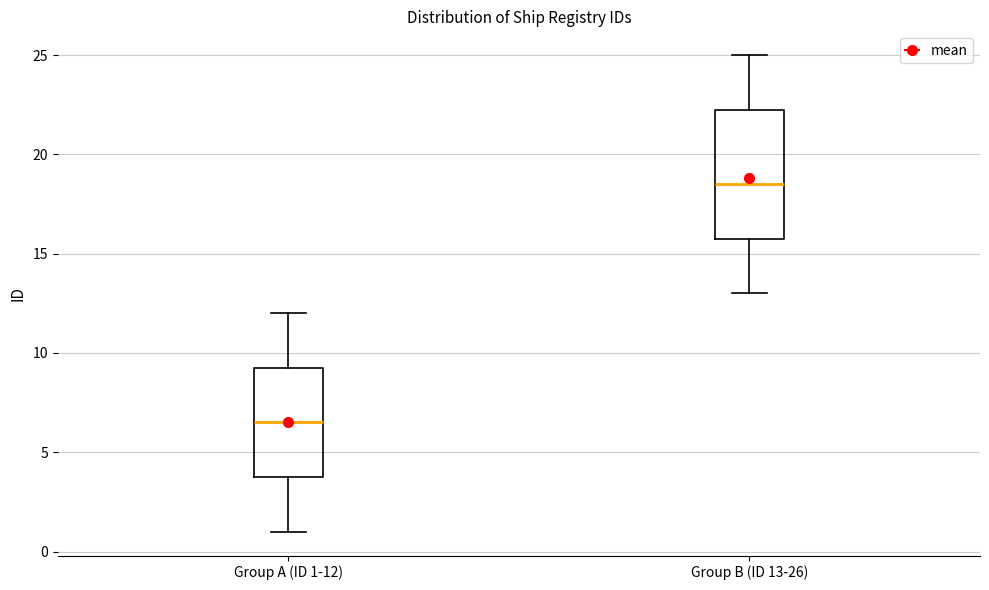

Reading left to right, read every box against the y-axis: the position of its median line, the range the box covers, and the ends of its whiskers. The values are not printed on the chart, so give them approximately, as read against the axis.

Group A (ID 1-12): median 6.5, box 4.0 to 9.5, whiskers 1.0 to 12.0
Group B (ID 13-26): median 18.5, box 16.0 to 22.5, whiskers 13.0 to 25.0